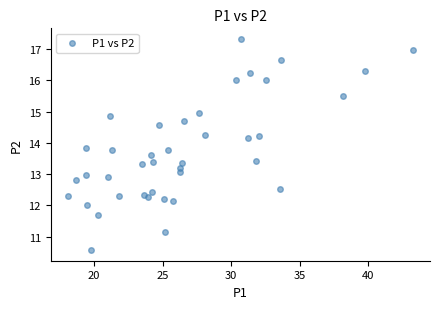

What is the range of Y values (max minus min)?

6.8